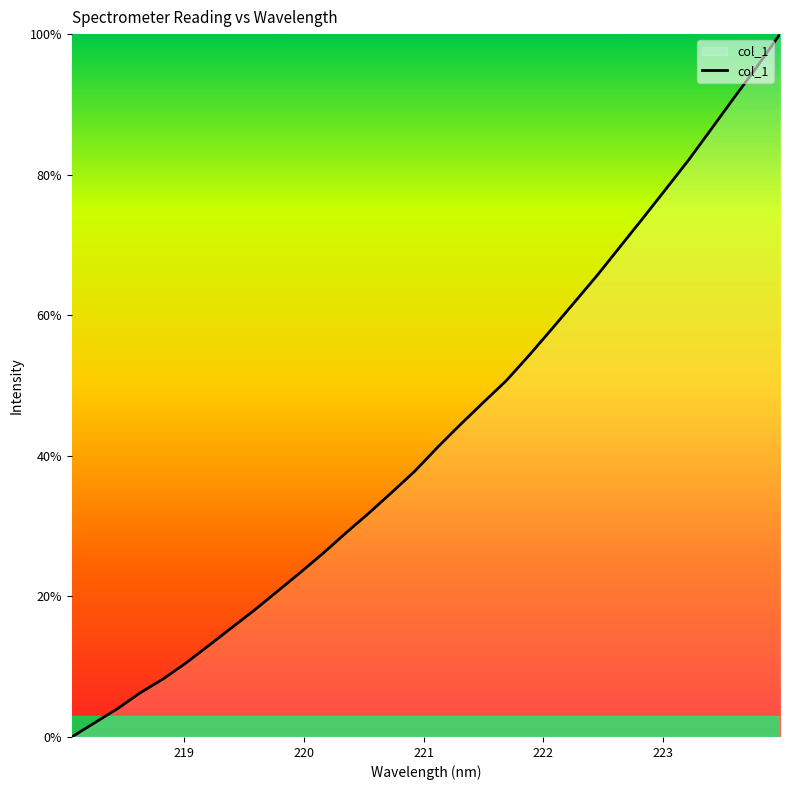

What is the difference between the maximum and minimum values?

100.0